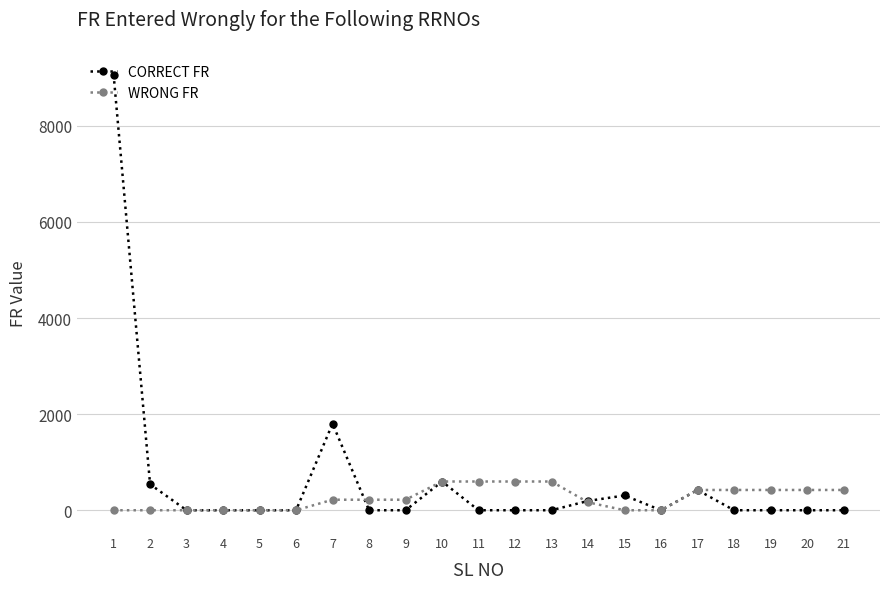

Reading left to right, extract all data points from this chart.

CORRECT FR: 9066	540	0	0	0	0	1802	0	0	598	0	0	0	194	307	0	422	0	0	0	0
WRONG FR: 0	0	0	0	0	0	219	219	219	598	598	598	598	165	0	0	422	422	422	422	422